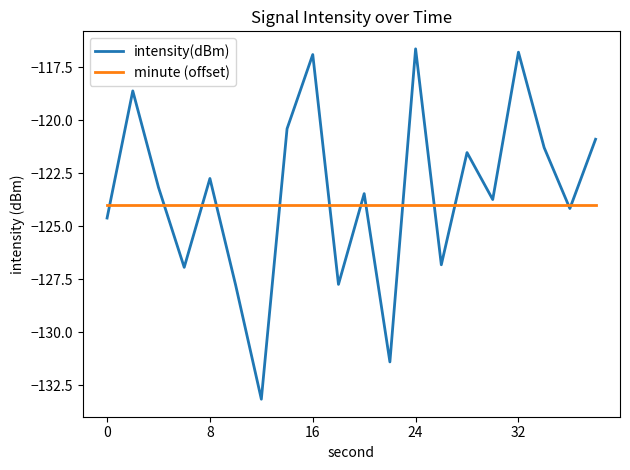

Rank the series by their maximum value, from highest to lowest.

intensity(dBm), minute (offset)